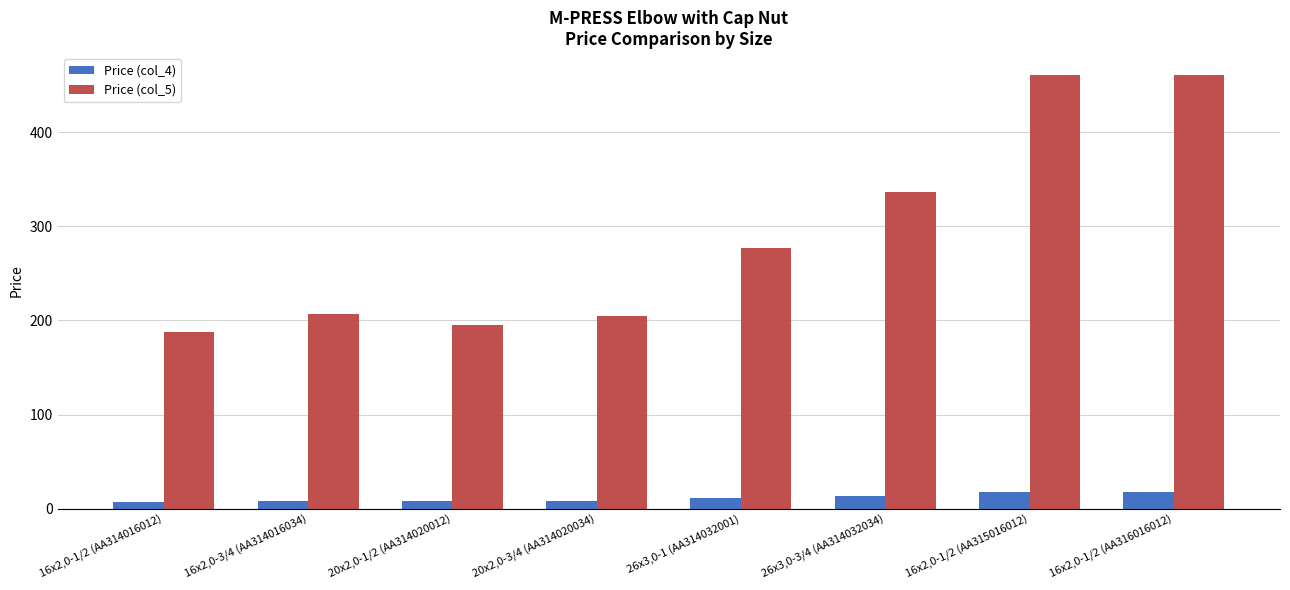

What are all the series names shown in the legend?

Price (col_4), Price (col_5)